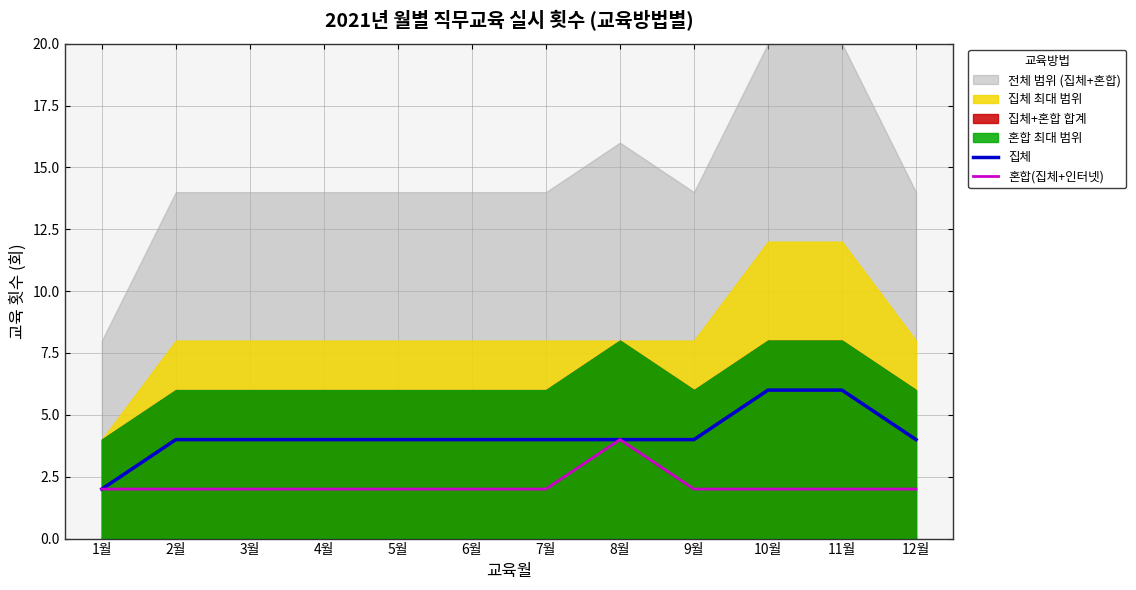

How many data points in 집체 are above 4?

2